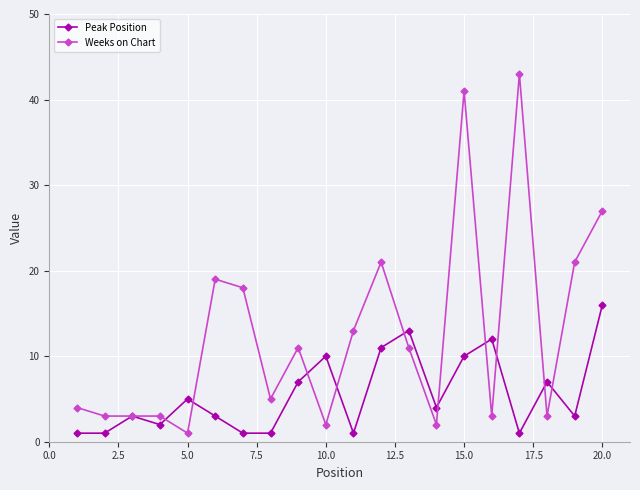

What is the value of the Weeks on Chart point at the 9th from the left?

11